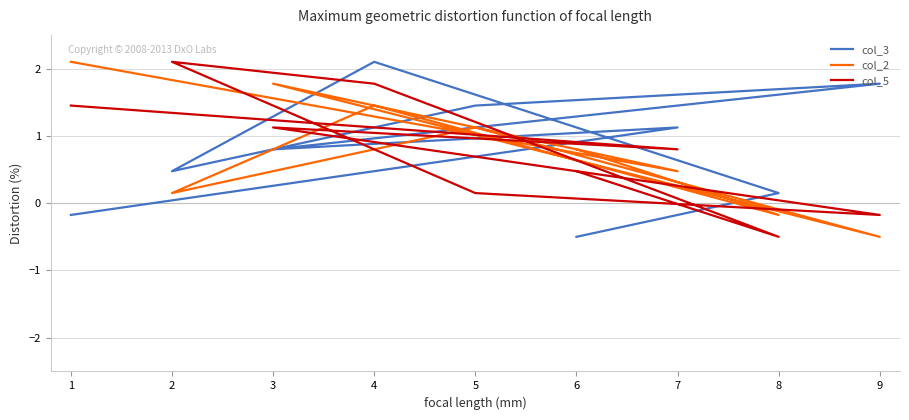

Reading left to right, transcribe all the data shown in this chart.

col_3: -0.2	1.1	0.8	1.8	1.5	0.5	2.1	0.2	-0.5
col_2: 2.1	0.5	1.8	-0.5	1.1	0.2	1.5	-0.2	0.8
col_5: 1.5	0.8	1.1	-0.2	0.2	2.1	1.8	-0.5	0.5